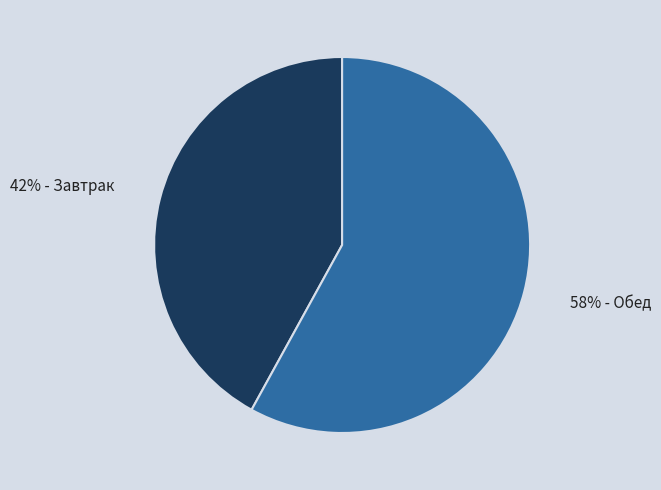

To the nearest percent, what is the average slice percentage?

50%